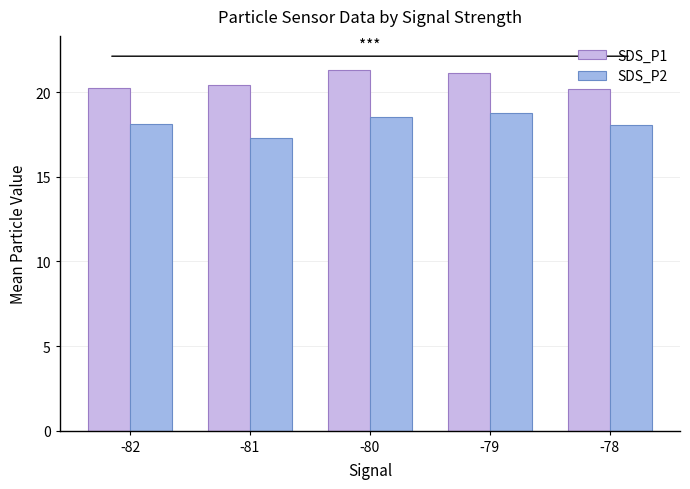

What is the average value of the SDS_P1 series?

20.7